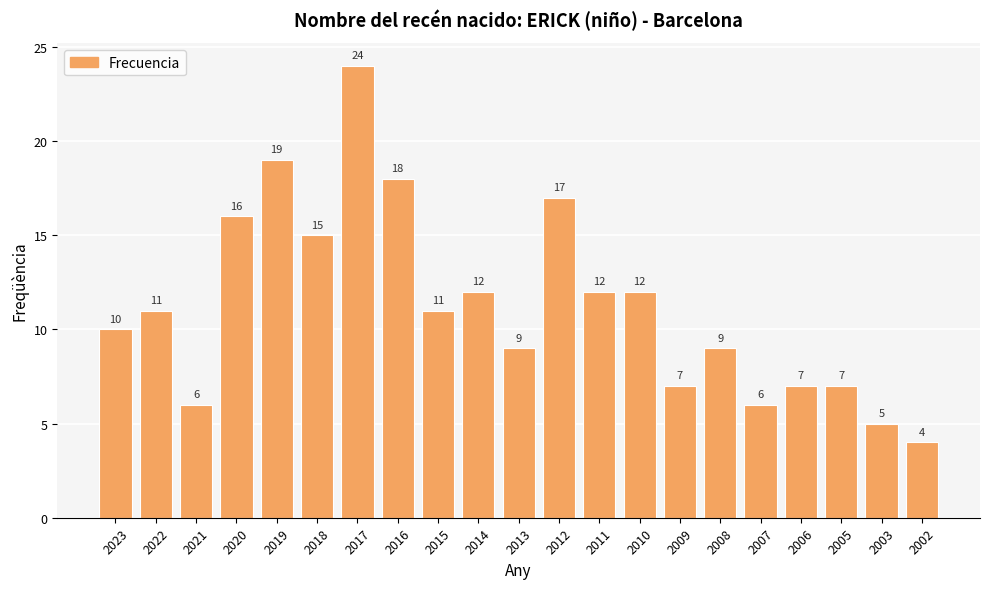

What is the value of the 13th bar from the left?

12